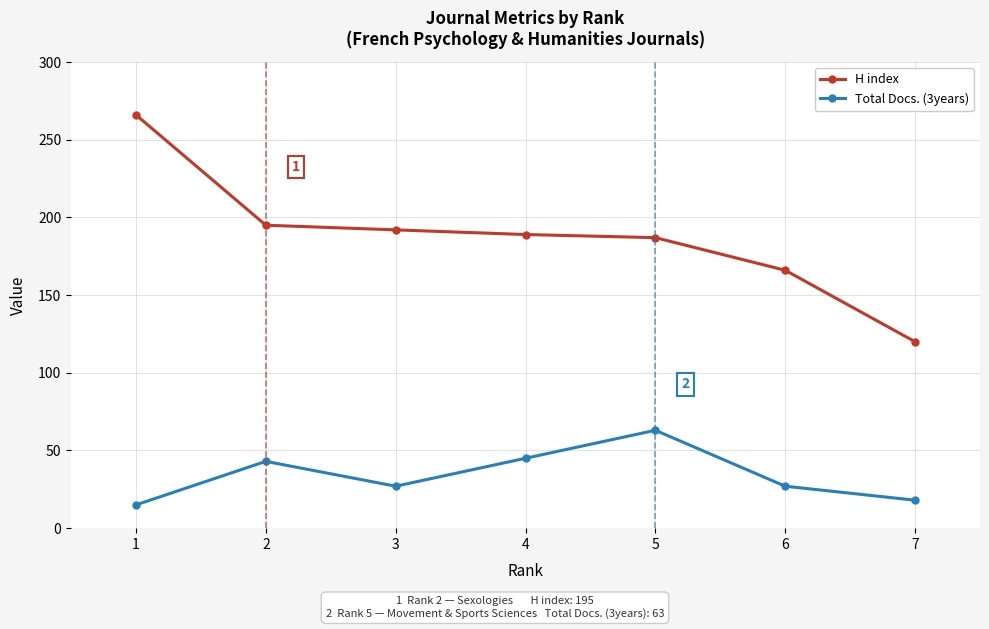

True or false: H index and Total Docs. (3years) cross at least once.

False